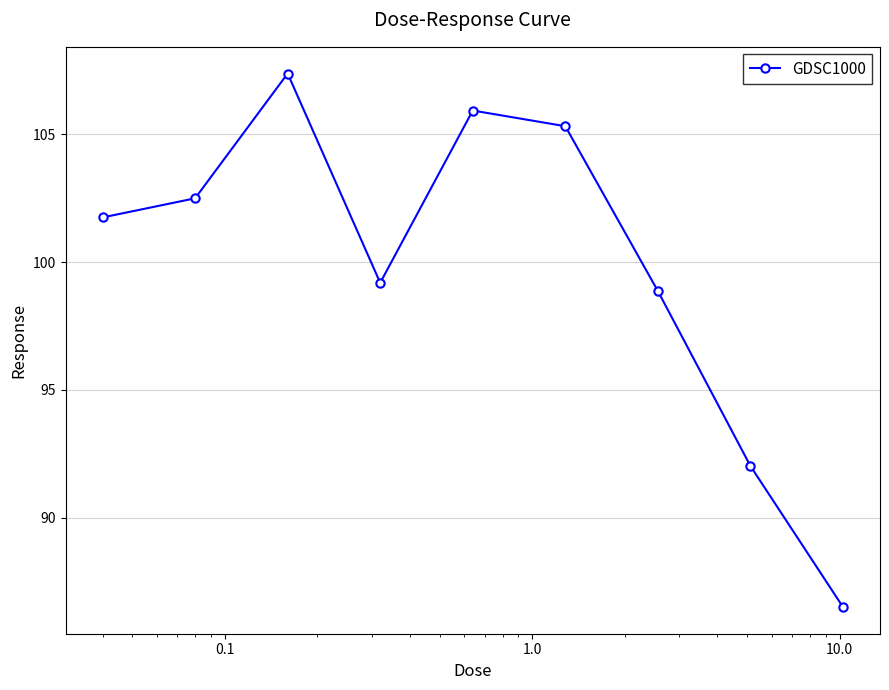

How many interior local valleys (lower than both neighbors) does the data have?

1